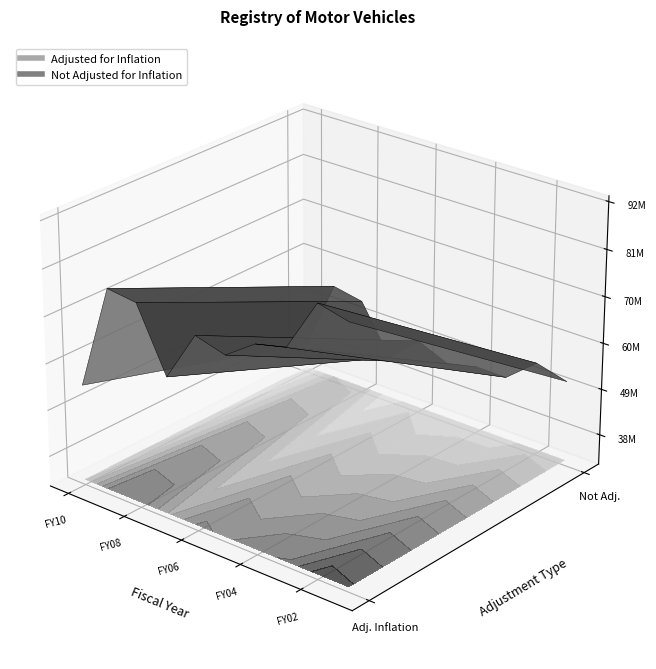

Which series has the largest total across all categories?

adjusted_for_inflation